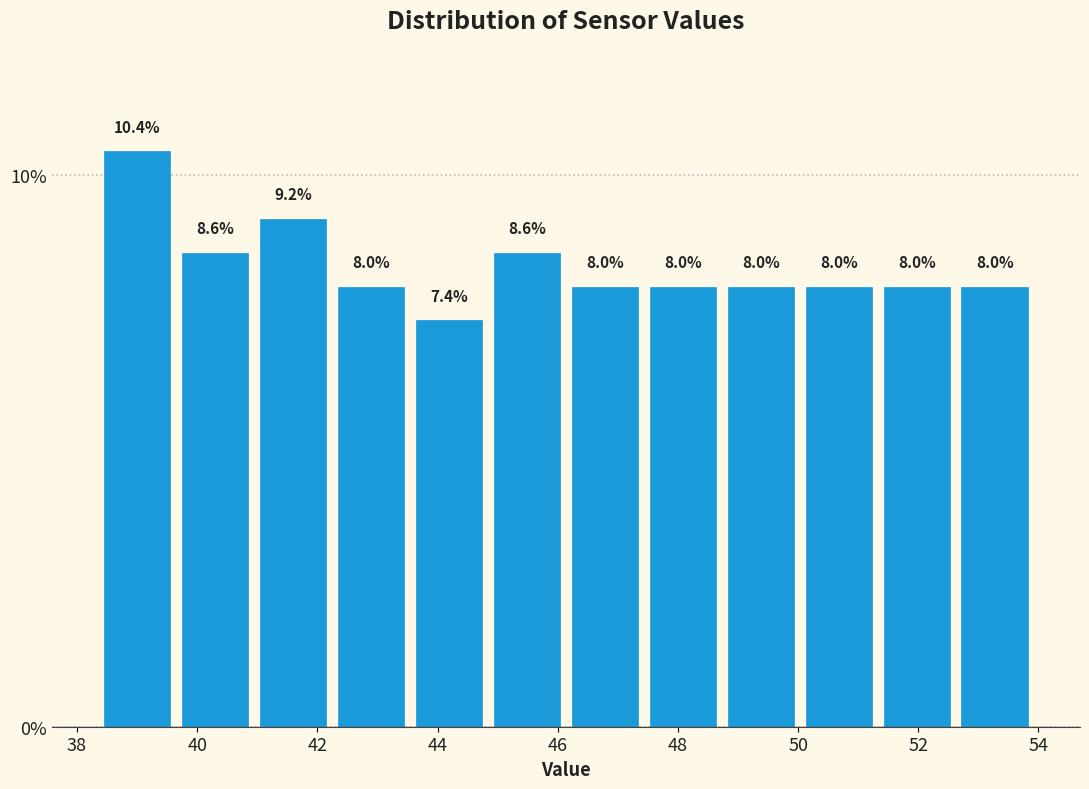

Reading left to right, list every bar in this chart as the range it spans on the x-axis followed by its height. The bar edges are not printed on the chart, so give them approximately, as read against the axis.

38.4 to 39.6: 10.4
39.6 to 41.0: 8.6
41.0 to 42.2: 9.2
42.2 to 43.6: 8.0
43.6 to 44.8: 7.4
44.8 to 46.2: 8.6
46.2 to 47.4: 8.0
47.4 to 48.8: 8.0
48.8 to 50.0: 8.0
50.0 to 51.4: 8.0
51.4 to 52.6: 8.0
52.6 to 54.0: 8.0